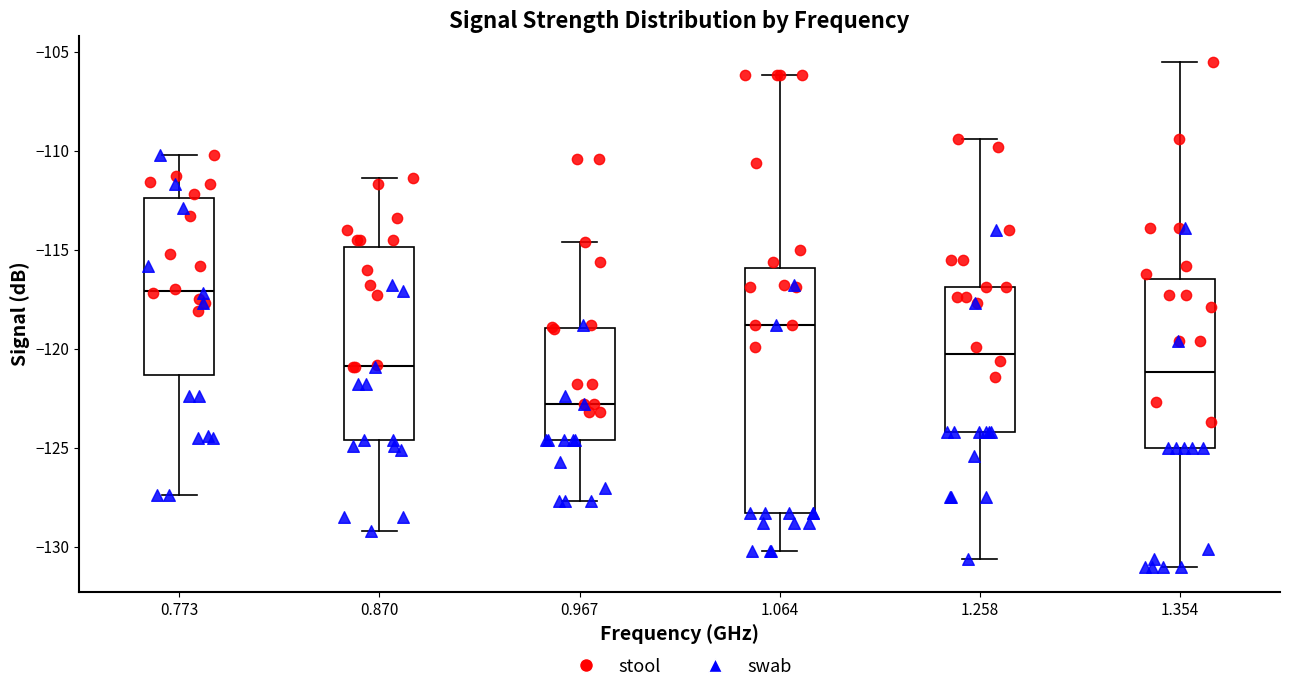

Where is the upper edge of the box at x = 1.064 on the y-axis? The values are not printed on the chart, so give them approximately, as read against the axis.

-116.0